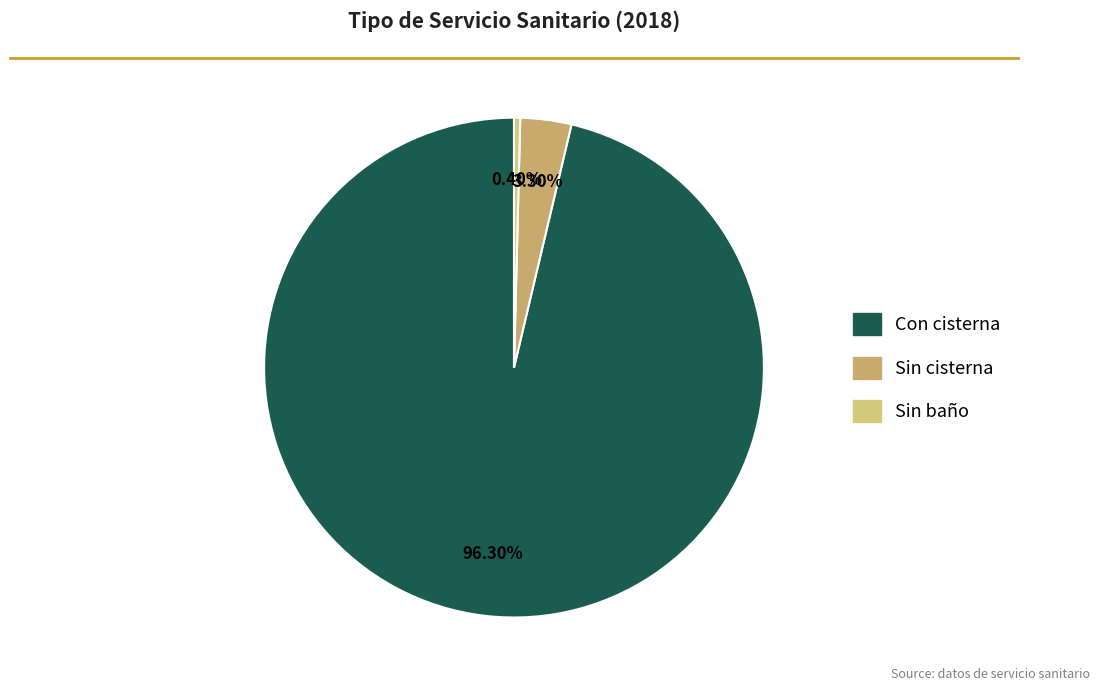

Combined, what portion of the pie is Sin cisterna and Con cisterna?

99.6%